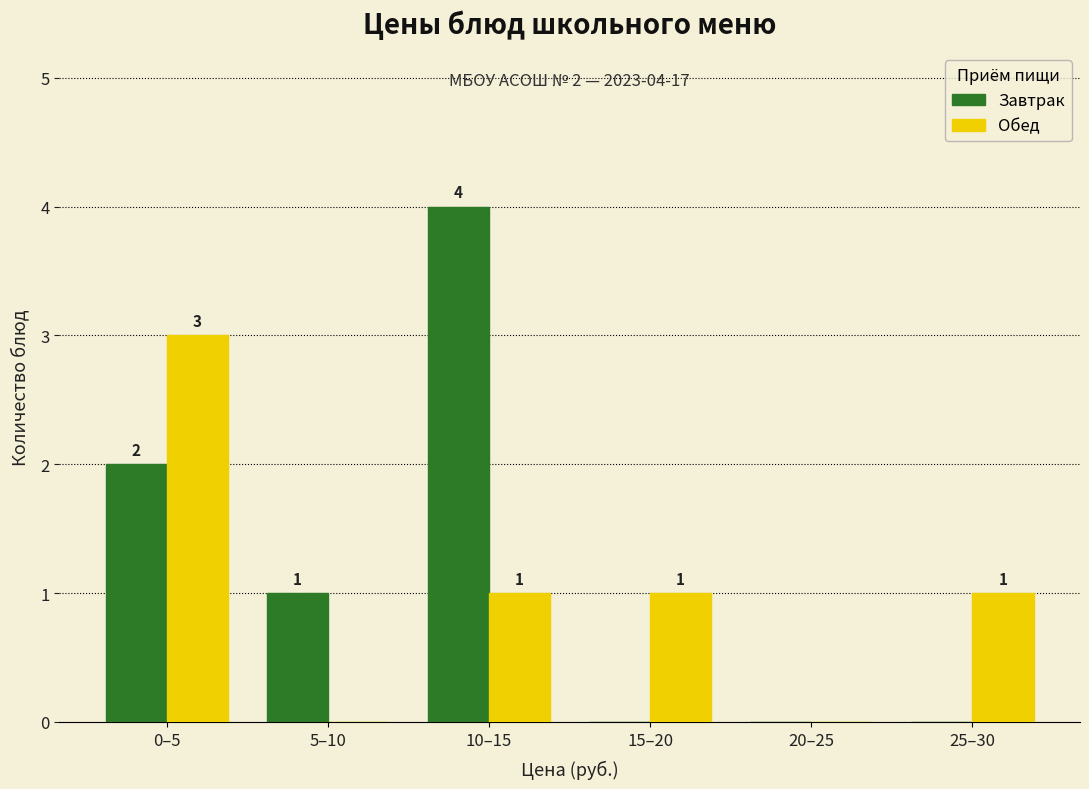

Reading right to left, extract all data points from this chart.

Завтрак: 25–30=0	20–25=0	15–20=0	10–15=4	5–10=1	0–5=2
Обед: 25–30=1	20–25=0	15–20=1	10–15=1	5–10=0	0–5=3